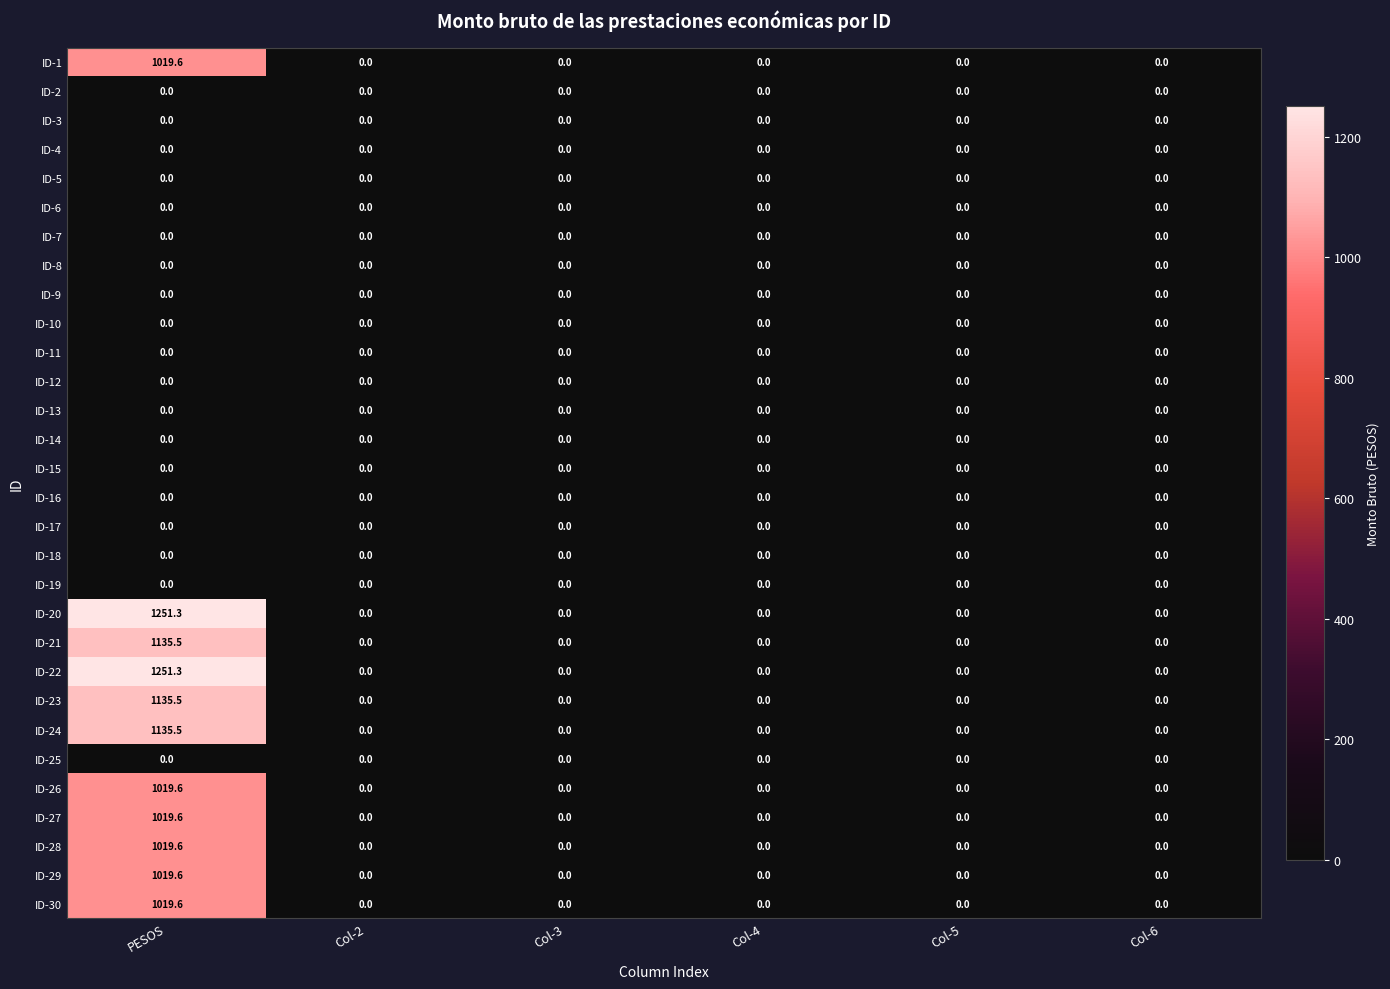

At which category is the sum across all series the highest?

PESOS